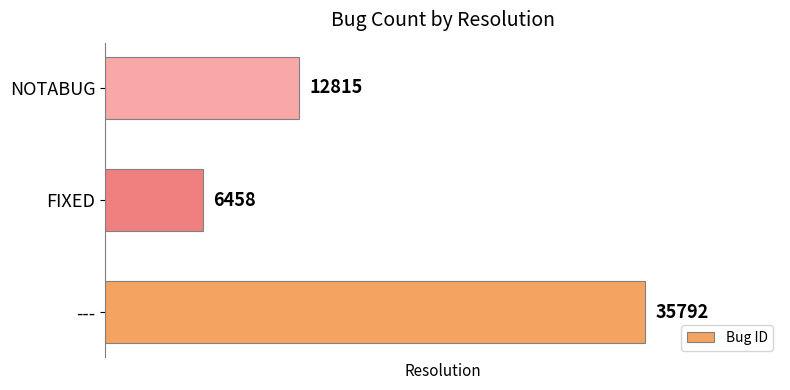

What is the maximum value shown in the chart?

35792